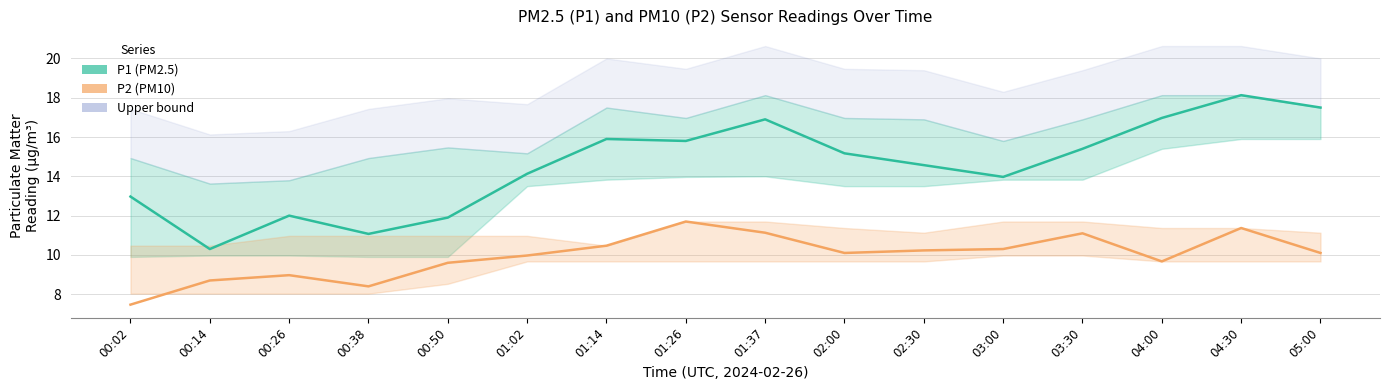

At which category is the sum across all series the highest?

04:30